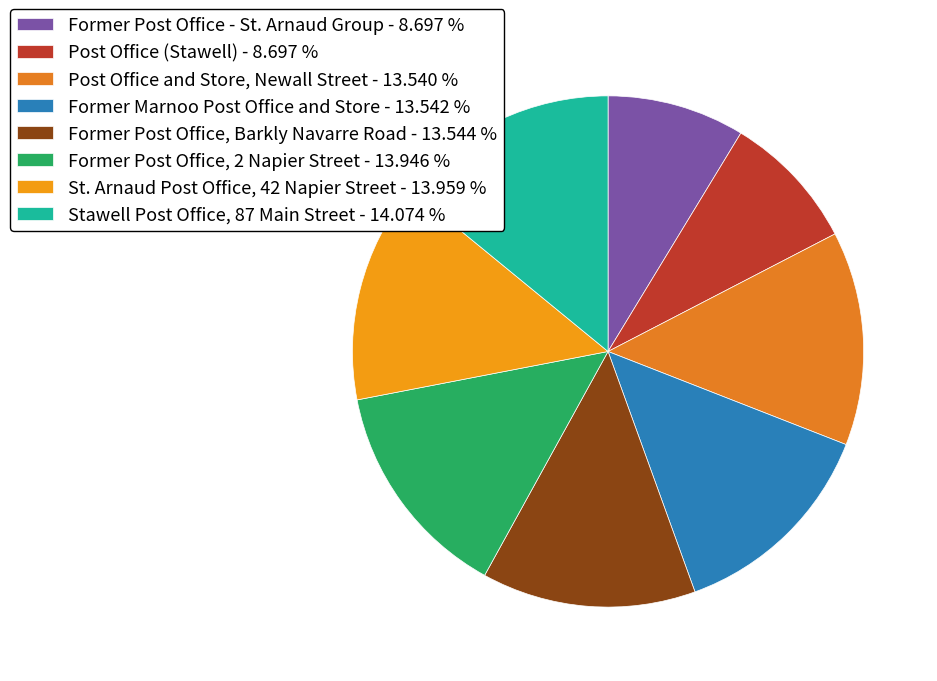

Count the number of slices in the pie.

8